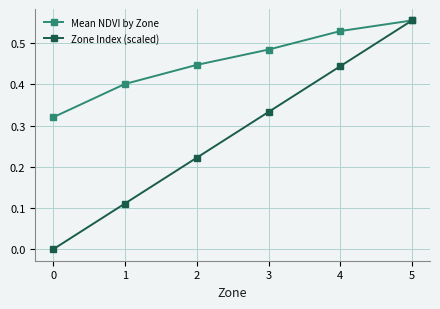

List the labels in order of Zone Index (scaled) value, smallest first.

0, 1, 2, 3, 4, 5